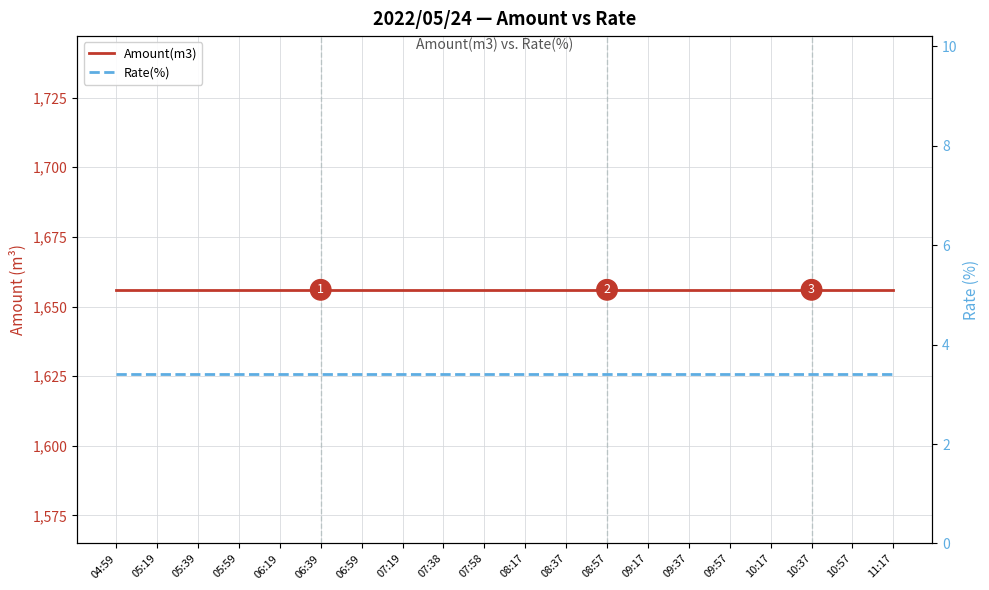

Is this an area chart (filled region under the line)?

No